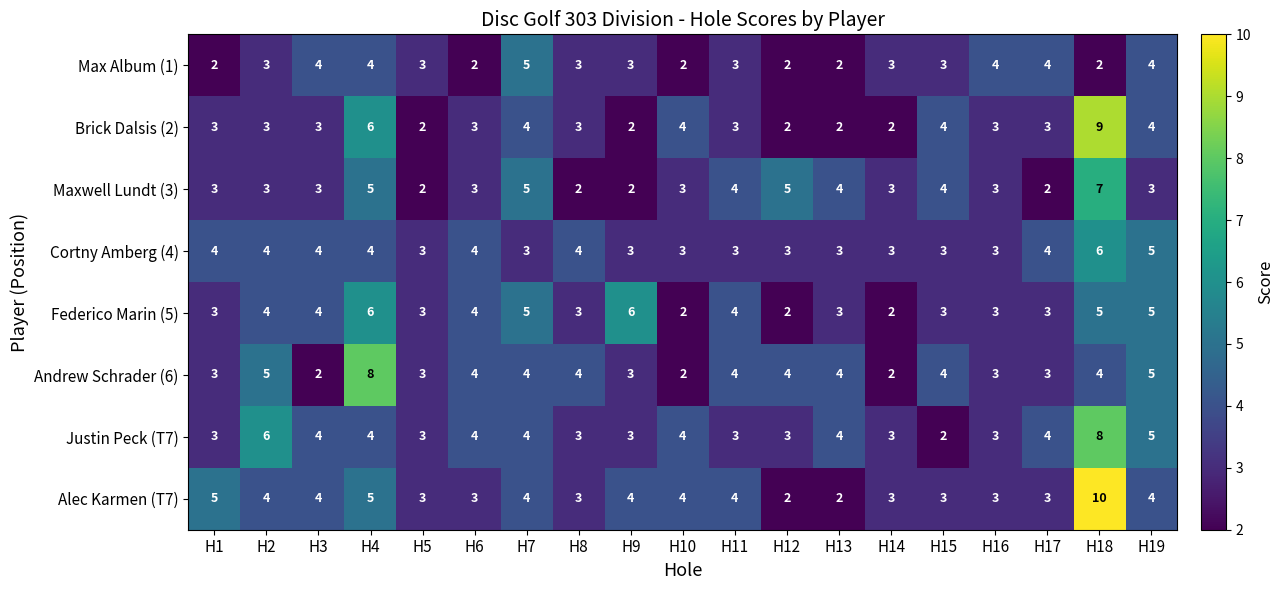

How many distinct data groups are displayed?

8